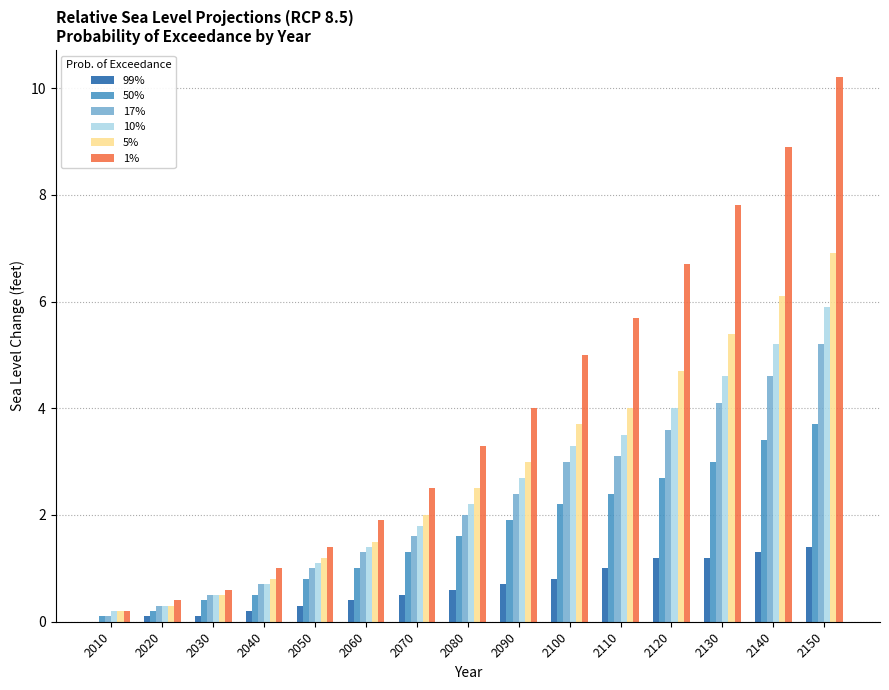

What is the total value across all series at 2140?

29.5